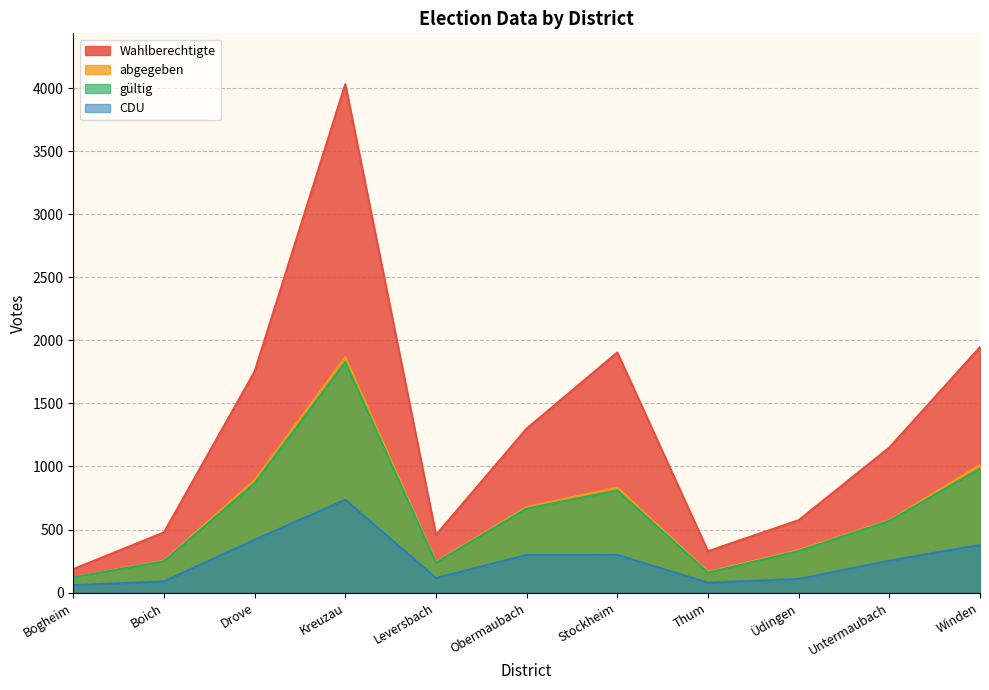

How many data points in Wahlberechtigte are less than 1150?

5